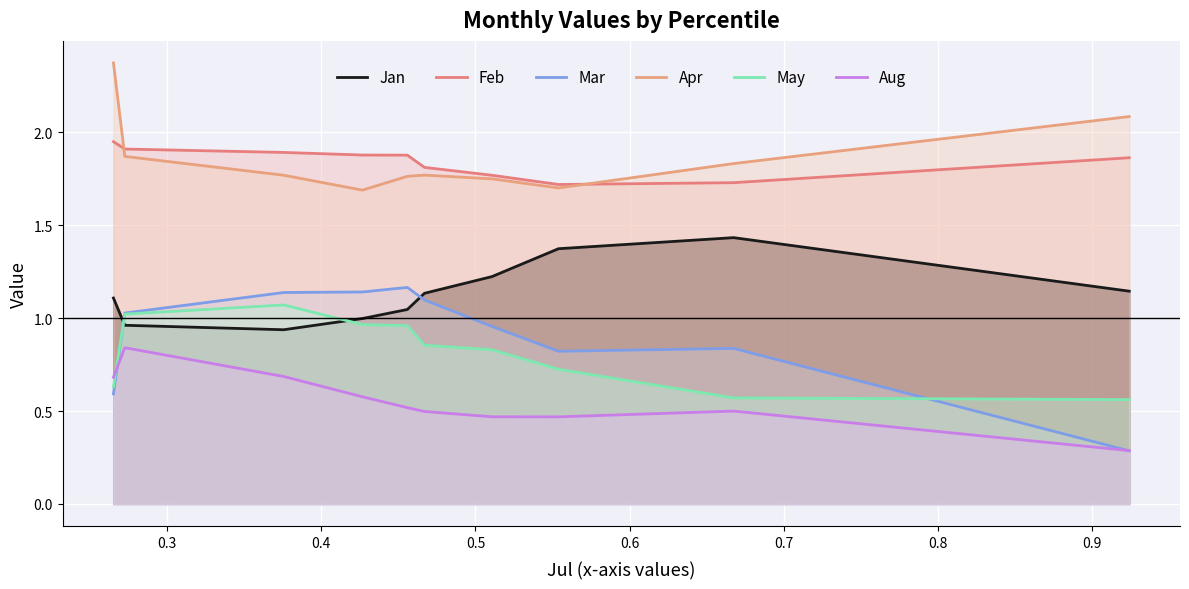

List the series in order of their peak value, lowest first.

Aug, May, Mar, Jan, Feb, Apr